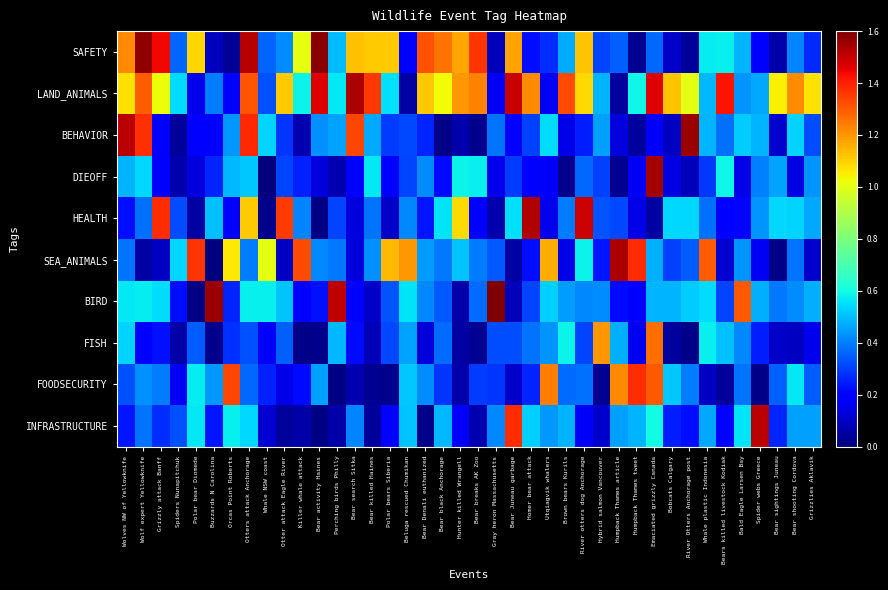

Which label corresponds to the largest value in the chart?

Gray heron Massachusetts